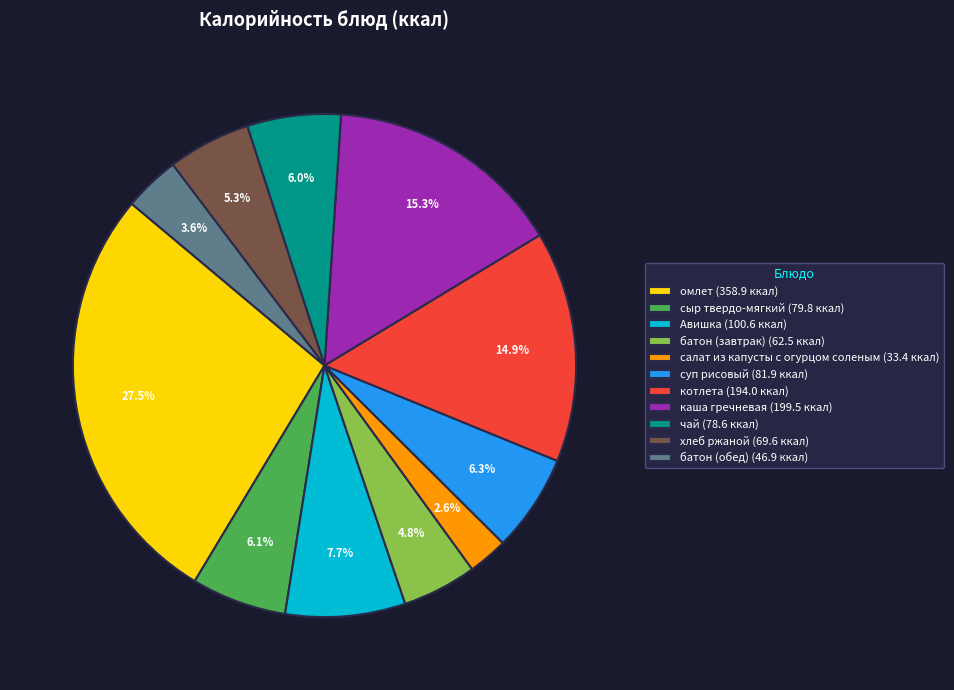

Is it true that сыр твердо-мягкий is 6% of the pie?

True